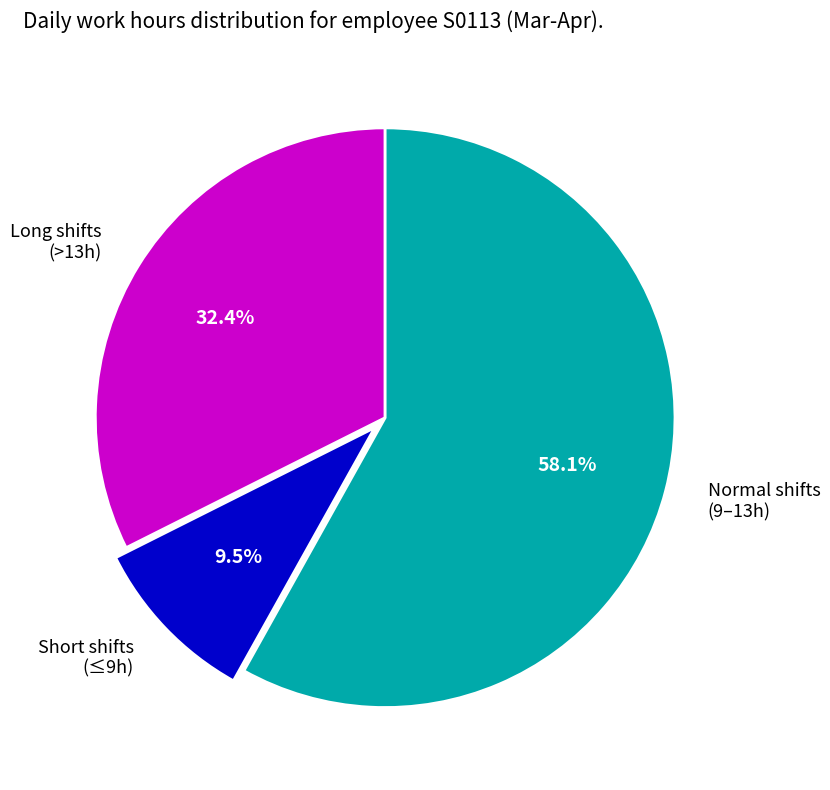

Combined, do Normal shifts (9–13h) and Short shifts (≤9h) account for over 50%?

Yes